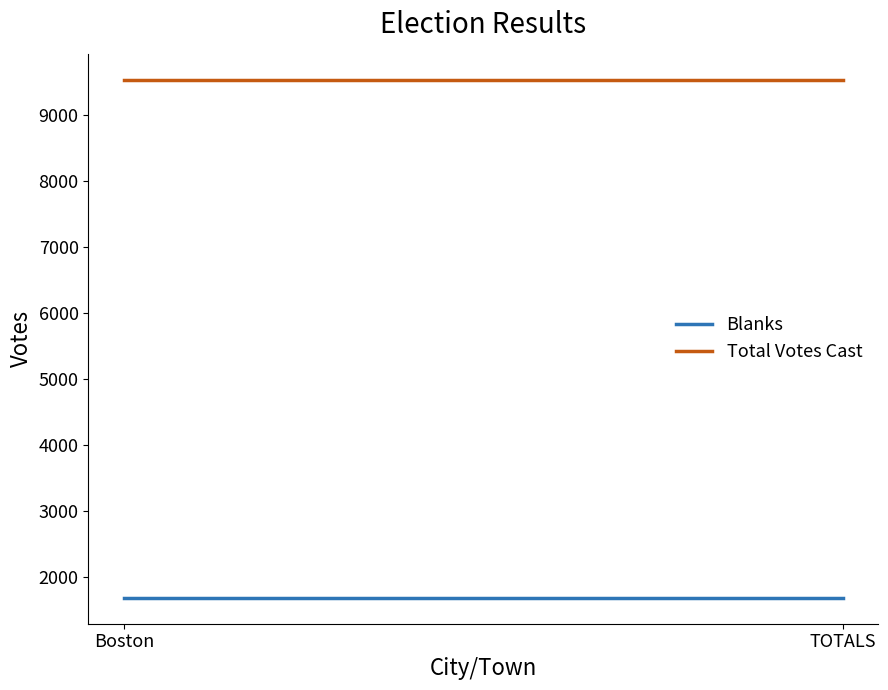

Where is Blanks nearest to the value 1688?

Boston